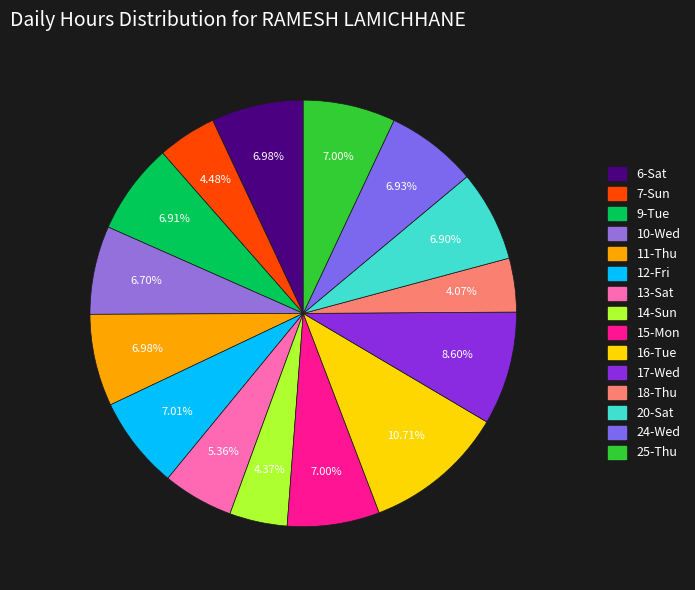

How many slices are in this pie chart?

15